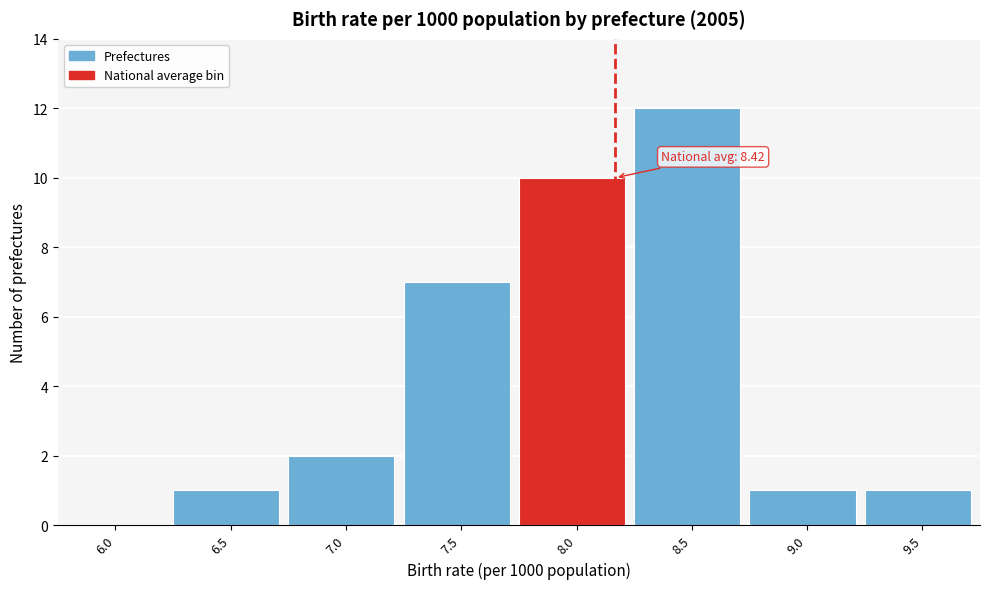

Reading right to left, transcribe all the data shown in this chart.

9.5=1	9.0=1	8.5=12	8.0=10	7.5=7	7.0=2	6.5=1	6.0=0